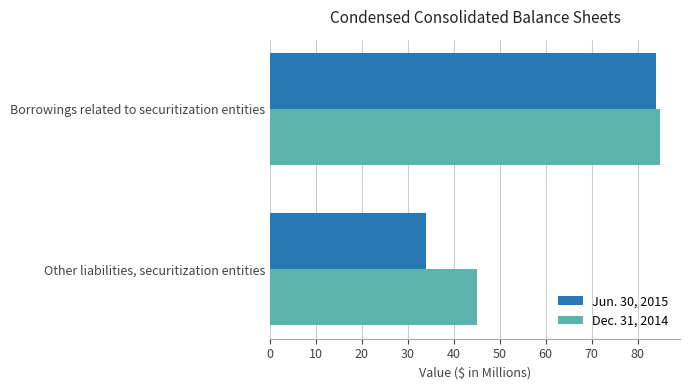

Between Other liabilities, securitization entities and Borrowings related to securitization entities, which series saw the biggest shift?

Jun. 30, 2015